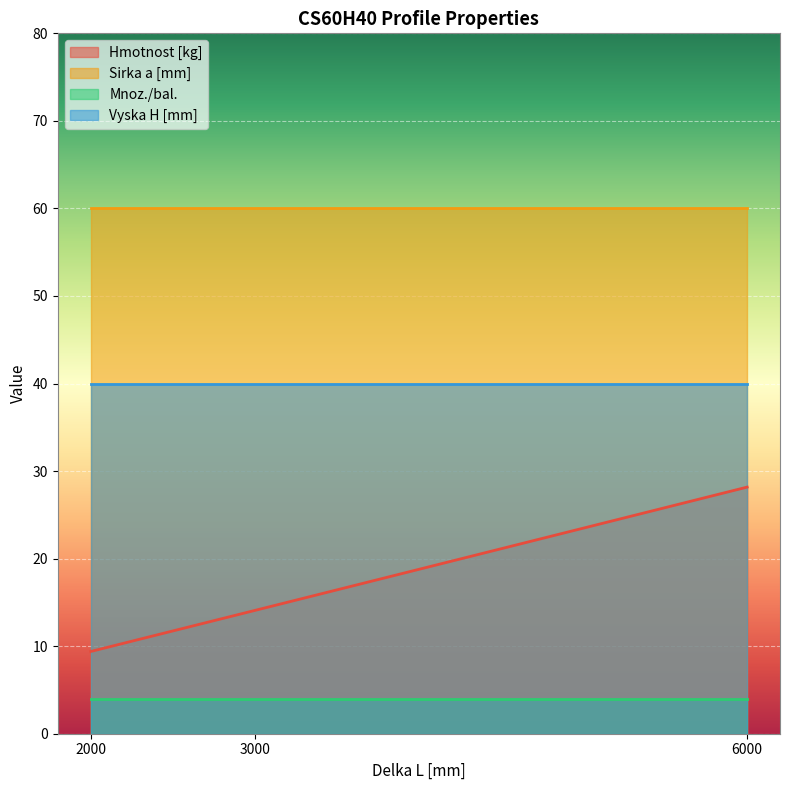

Read the Mnoz./bal. value at 6000.

4.0